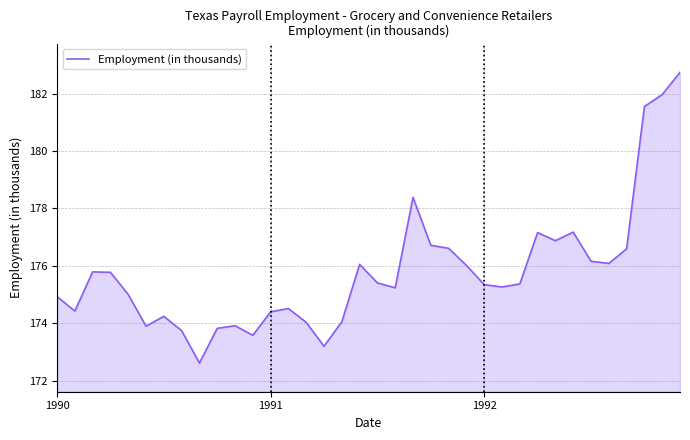

What is the maximum value shown in the chart?

182.7